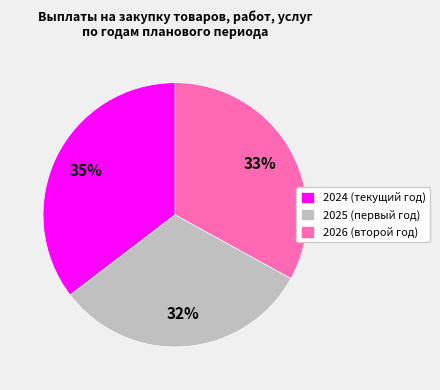

How many segments does this pie chart have?

3